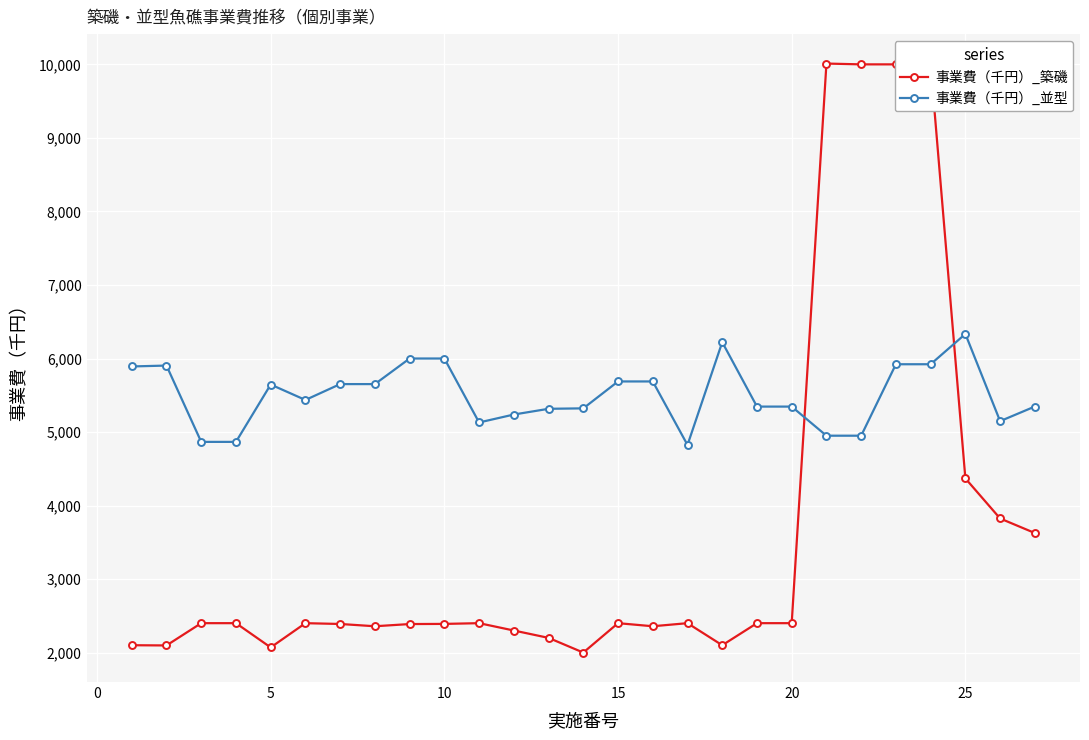

How many lines are shown in the chart?

2